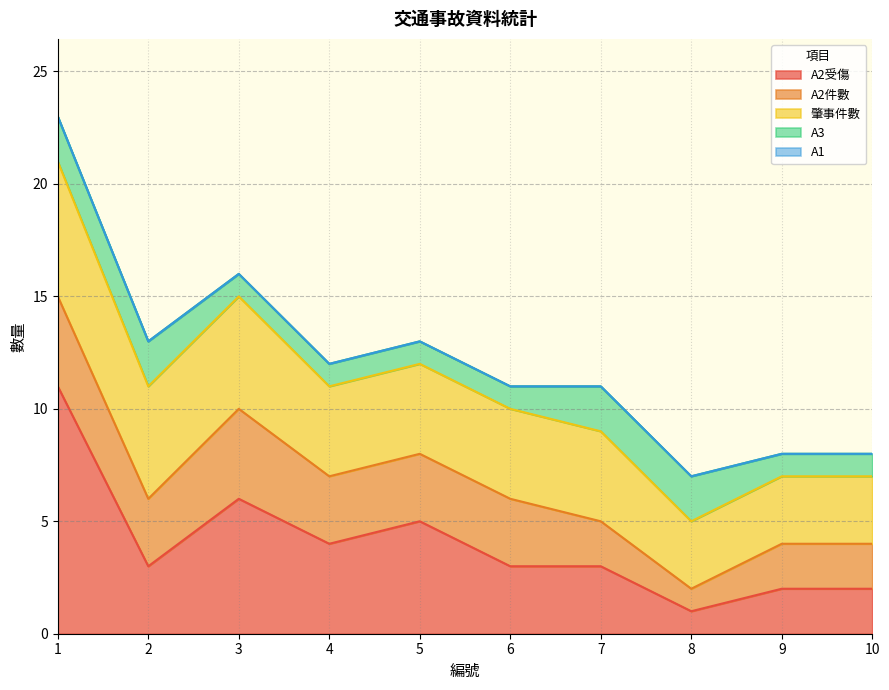

Reading left to right, extract all data points from this chart.

A2受傷: 1=11	2=3	3=6	4=4	5=5	6=3	7=3	8=1	9=2	10=2
A2件數: 1=4	2=3	3=4	4=3	5=3	6=3	7=2	8=1	9=2	10=2
肇事件數: 1=6	2=5	3=5	4=4	5=4	6=4	7=4	8=3	9=3	10=3
A3: 1=2	2=2	3=1	4=1	5=1	6=1	7=2	8=2	9=1	10=1
A1: 1=0	2=0	3=0	4=0	5=0	6=0	7=0	8=0	9=0	10=0